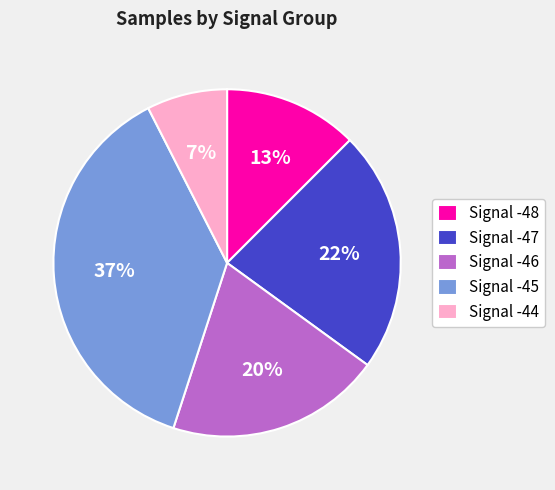

Which category has the smallest portion of the pie?

Signal -44